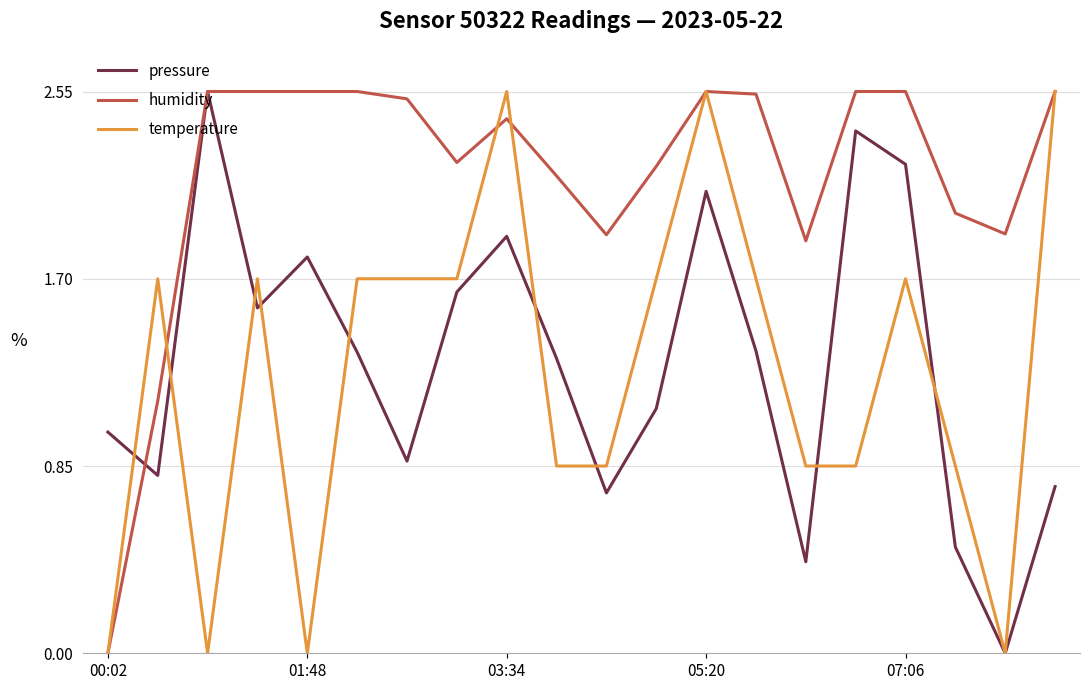

Which series has the largest total across all categories?

humidity